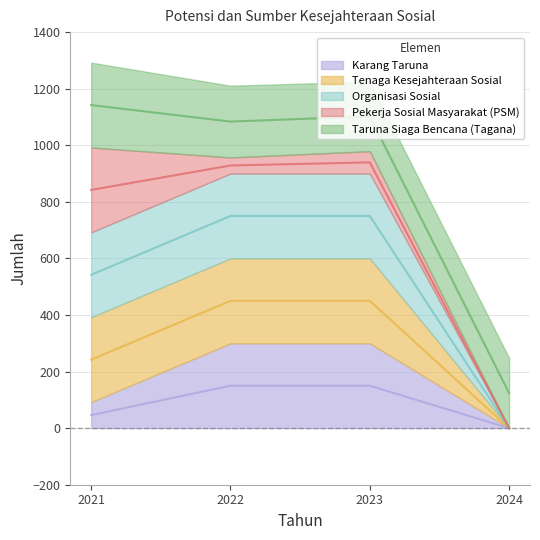

At how many categories does at least one series exceed 838?

3